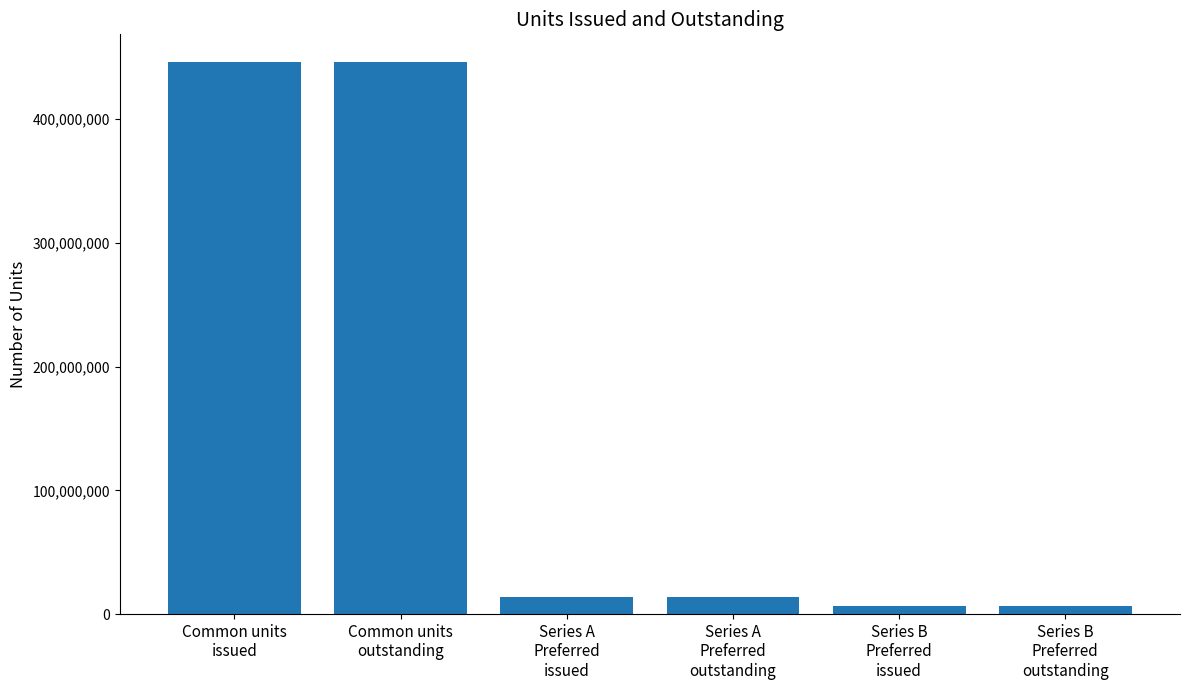

What is the value of the 3rd bar from the left?

13800000